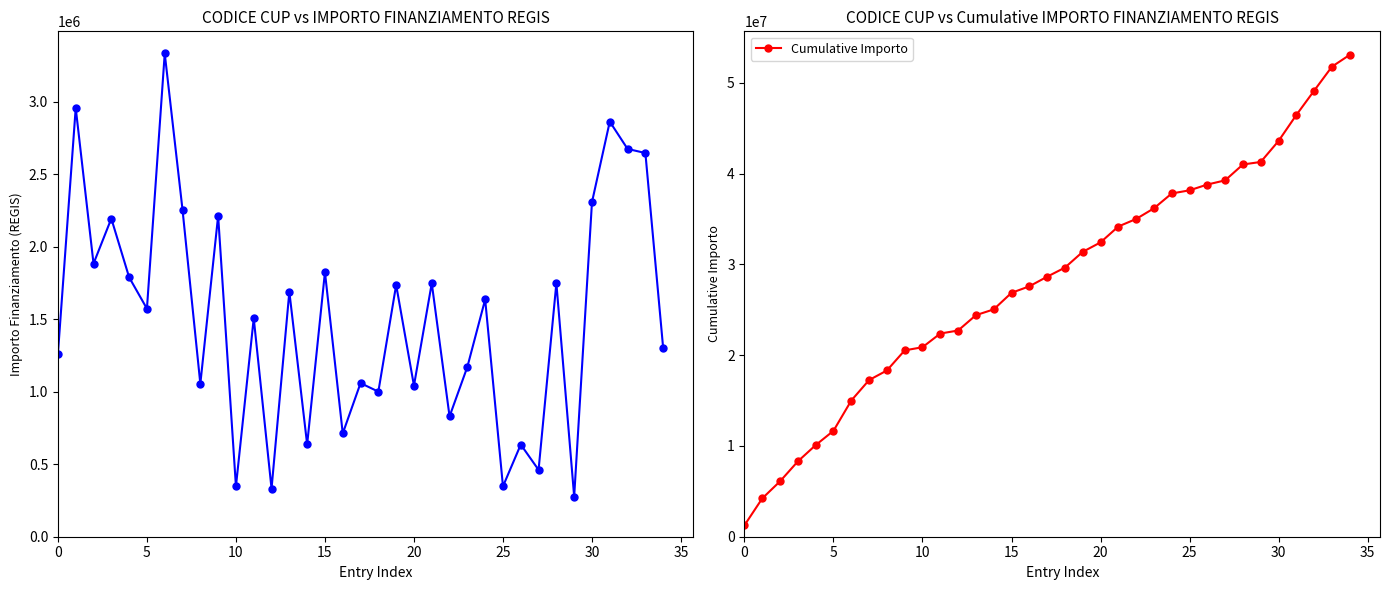

How many data points in Cumulative Importo are less than 28633839?

17